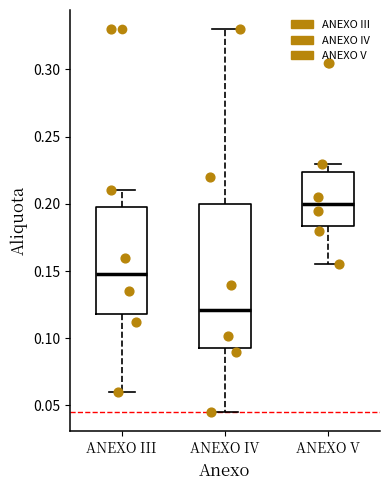

Where does the median line of the box for ANEXO III sit on the y-axis? The values are not printed on the chart, so give them approximately, as read against the axis.

0.150